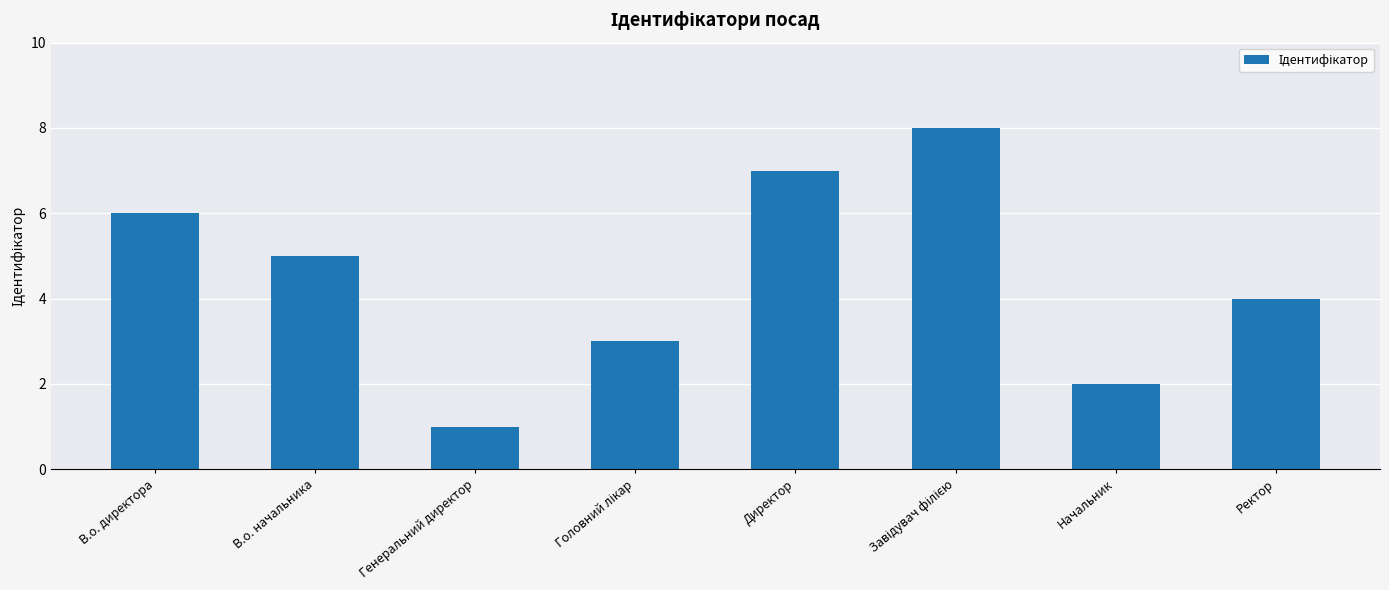

Reading left to right, extract all data points from this chart.

6	5	1	3	7	8	2	4